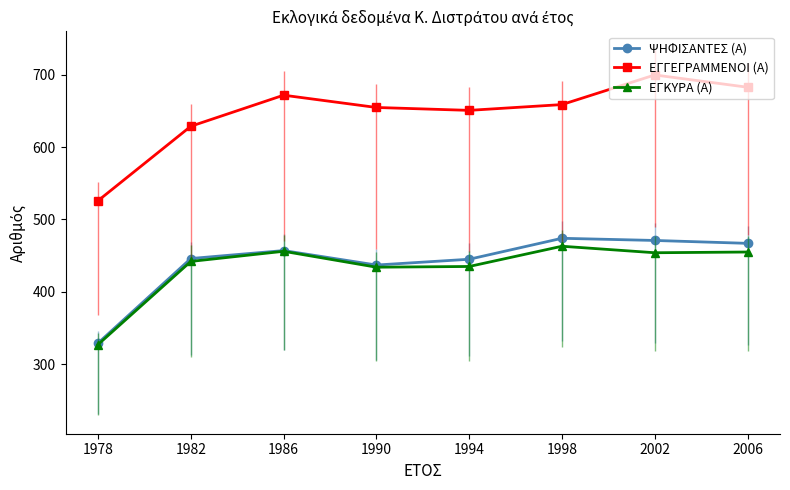

Reading left to right, extract all data points from this chart.

ΨΗΦΙΣΑΝΤΕΣ (Α): 1978=329	1982=446	1986=457	1990=437	1994=445	1998=474	2002=471	2006=467
ΕΓΓΕΓΡΑΜΜΕΝΟΙ (Α): 1978=526	1982=629	1986=672	1990=655	1994=651	1998=659	2002=700	2006=683
ΕΓΚΥΡΑ (Α): 1978=327	1982=442	1986=456	1990=434	1994=435	1998=463	2002=454	2006=455